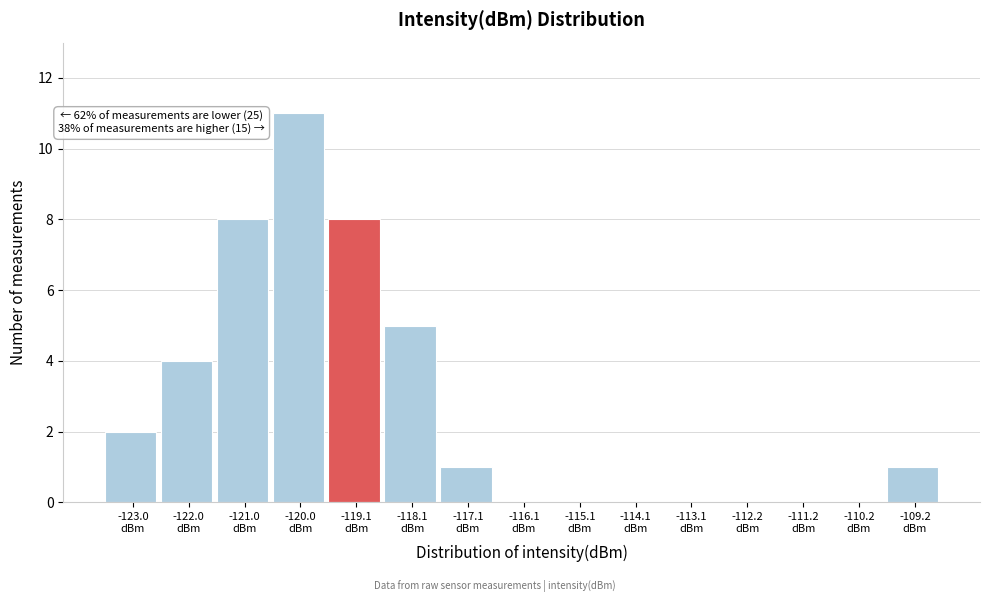

Which range on the x-axis has the tallest bar?

-120.5 to -119.6